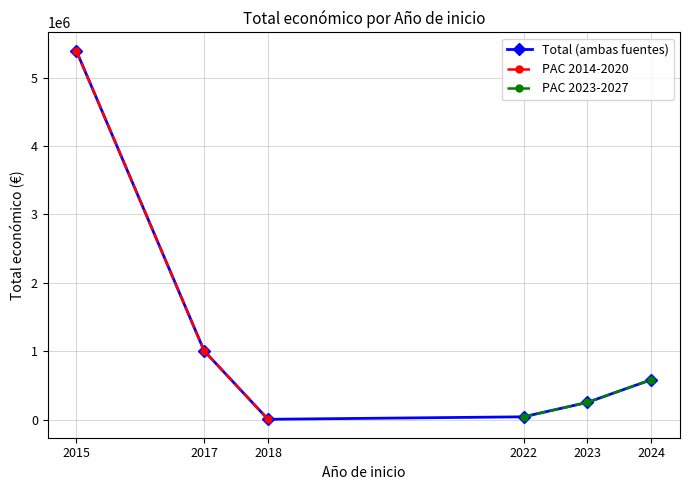

Rank the categories by PAC 2023-2027 value from highest to lowest.

2024, 2023, 2022